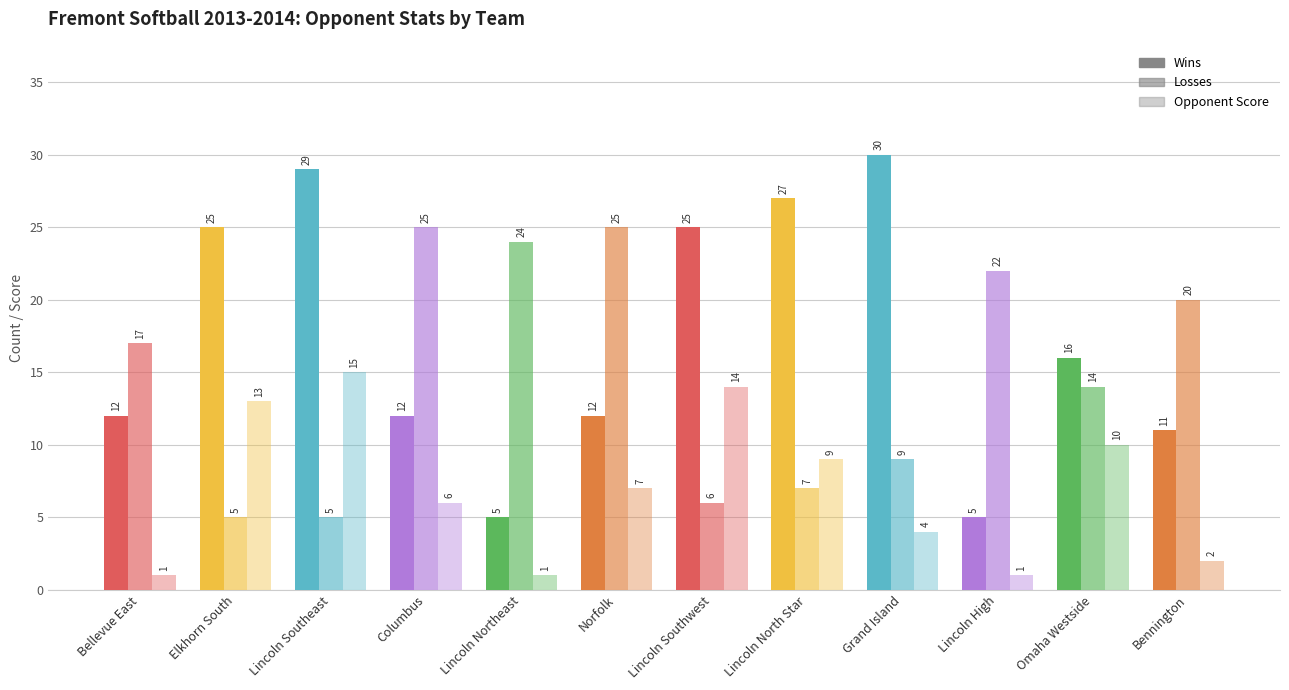

How many distinct data groups are displayed?

3